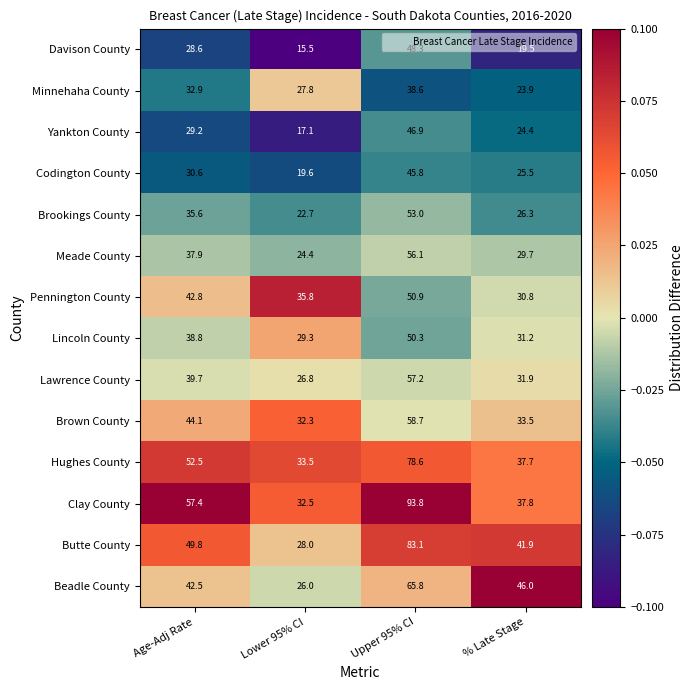

List the series in order of their peak value, highest first.

Clay County, Butte County, Hughes County, Beadle County, Brown County, Lawrence County, Meade County, Brookings County, Pennington County, Lincoln County, Davison County, Yankton County, Codington County, Minnehaha County